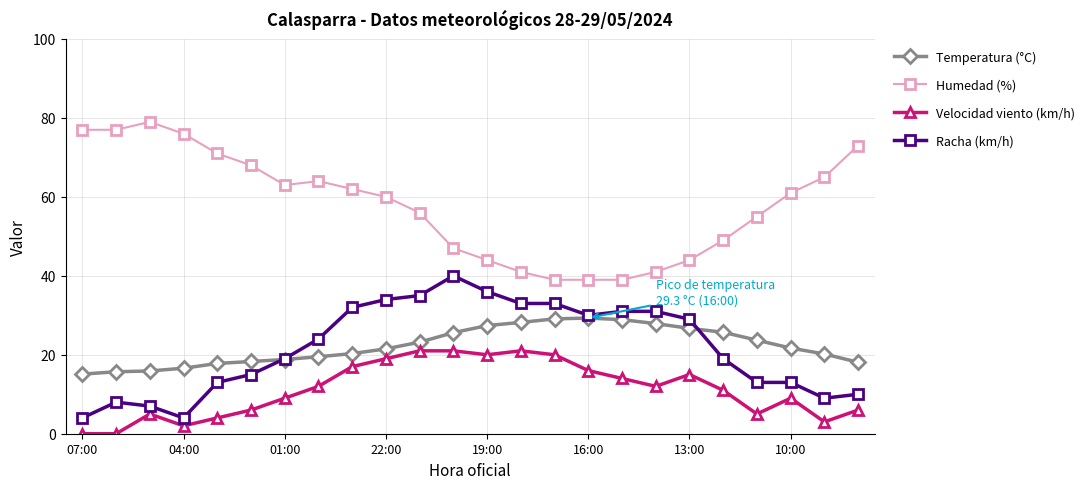

What is the minimum value for Racha (km/h)?

4.0